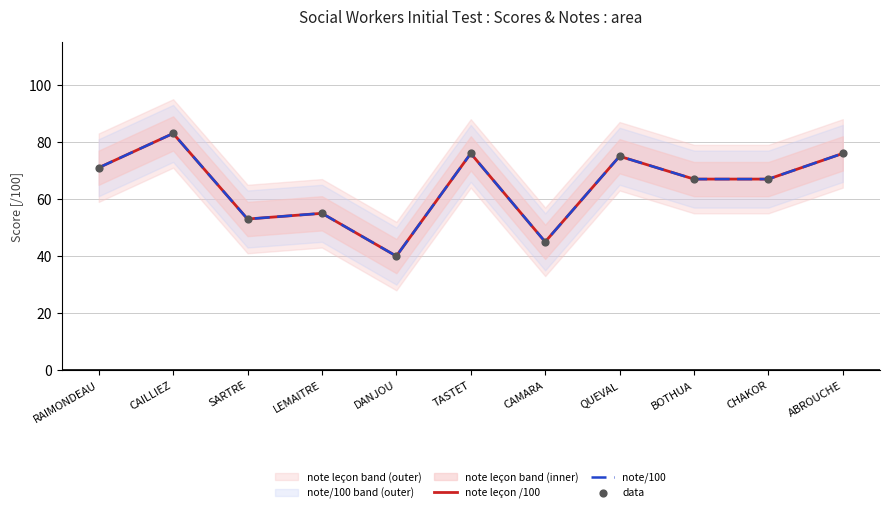

Which series has the widest spread of Y values?

note leçon /100